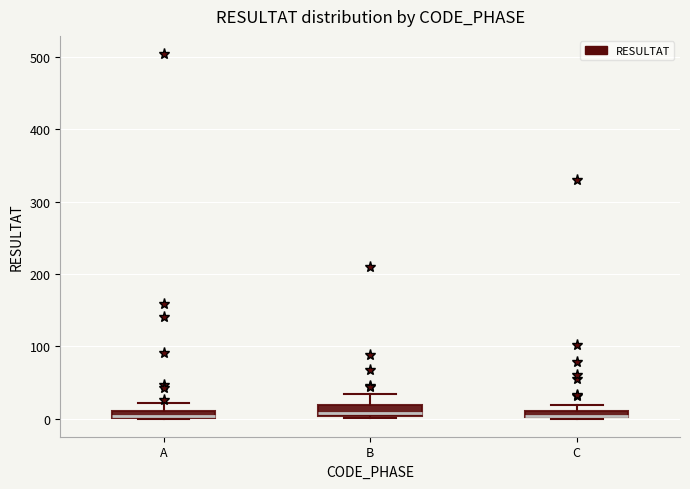

Where is the lower edge of the box for B on the y-axis? The values are not printed on the chart, so give them approximately, as read against the axis.

0